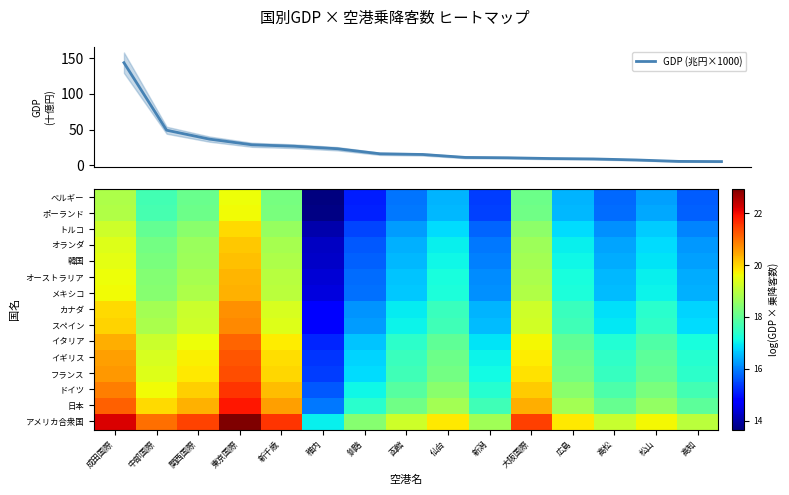

Reading left to right, list all the values displayed in this chart.

GDP (兆円×1000): 143.7	49.0	36.6	28.6	26.5	23.0	15.9	15.0	10.9	10.3	9.3	8.7	7.3	5.3	5.0
アメリカ合衆国: 22.2	21.0	21.4	22.9	21.6	17.0	18.4	19.2	19.8	18.7	21.5	19.8	19.1	19.7	19.0
日本: 21.1	19.9	20.4	21.9	20.5	15.9	17.4	18.2	18.7	17.6	20.4	18.7	18.1	18.6	17.9
ドイツ: 20.8	19.6	20.1	21.6	20.2	15.6	17.1	17.9	18.5	17.4	20.1	18.4	17.8	18.3	17.7
フランス: 20.6	19.4	19.8	21.3	20.0	15.4	16.8	17.6	18.2	17.1	19.9	18.2	17.5	18.0	17.4
イギリス: 20.5	19.3	19.7	21.3	19.9	15.3	16.7	17.6	18.1	17.0	19.8	18.1	17.4	18.0	17.3
イタリア: 20.4	19.2	19.6	21.1	19.8	15.2	16.6	17.4	18.0	16.9	19.6	18.0	17.3	17.8	17.2
スペイン: 20.0	18.8	19.2	20.7	19.4	14.8	16.2	17.0	17.6	16.5	19.3	17.6	16.9	17.5	16.8
カナダ: 20.0	18.8	19.2	20.7	19.3	14.7	16.2	17.0	17.6	16.5	19.2	17.6	16.9	17.4	16.8
メキシコ: 19.6	18.4	18.9	20.4	19.0	14.4	15.9	16.7	17.2	16.1	18.9	17.2	16.6	17.1	16.4
オーストラリア: 19.6	18.4	18.8	20.3	19.0	14.4	15.8	16.6	17.2	16.1	18.8	17.2	16.5	17.0	16.4
韓国: 19.5	18.3	18.7	20.2	18.9	14.3	15.7	16.5	17.1	16.0	18.7	17.1	16.4	16.9	16.3
オランダ: 19.4	18.2	18.6	20.1	18.8	14.2	15.6	16.4	17.0	15.9	18.7	17.0	16.3	16.8	16.2
トルコ: 19.2	18.0	18.5	20.0	18.6	14.0	15.5	16.3	16.8	15.7	18.5	16.8	16.2	16.7	16.0
ポーランド: 18.9	17.7	18.1	19.6	18.3	13.7	15.1	15.9	16.5	15.4	18.2	16.5	15.8	16.3	15.7
ベルギー: 18.9	17.7	18.1	19.6	18.3	13.7	15.1	15.9	16.5	15.4	18.1	16.5	15.8	16.3	15.7